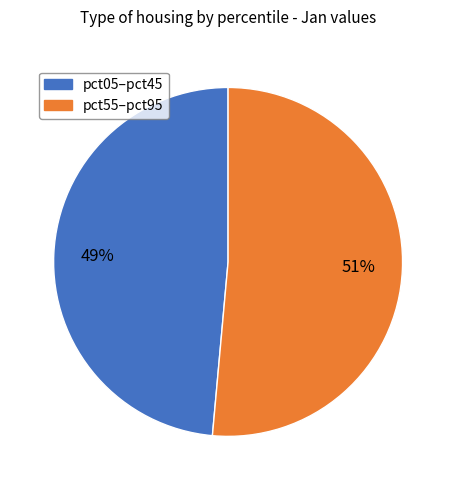

How many slices are in this pie chart?

2